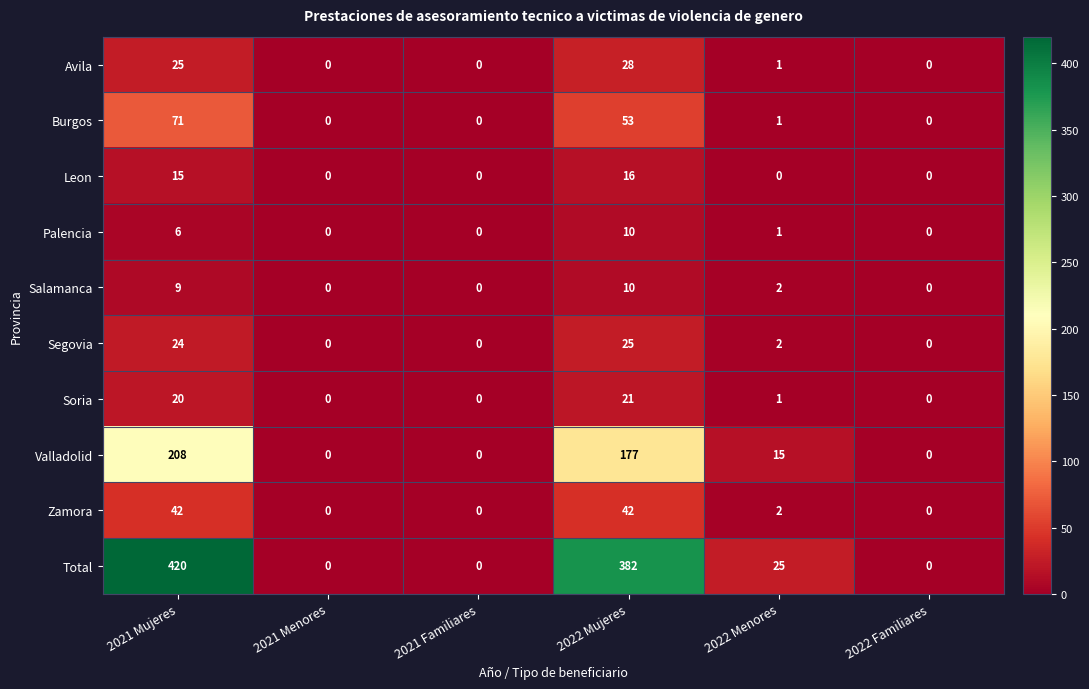

How many data points does each series have?

6